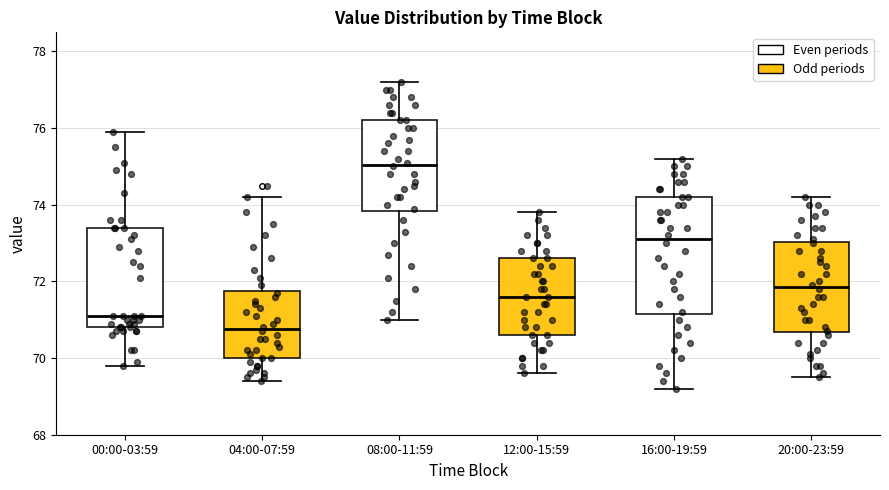

Comparing the boxes themselves (not the whiskers), which one is the tallest?

16:00-19:59